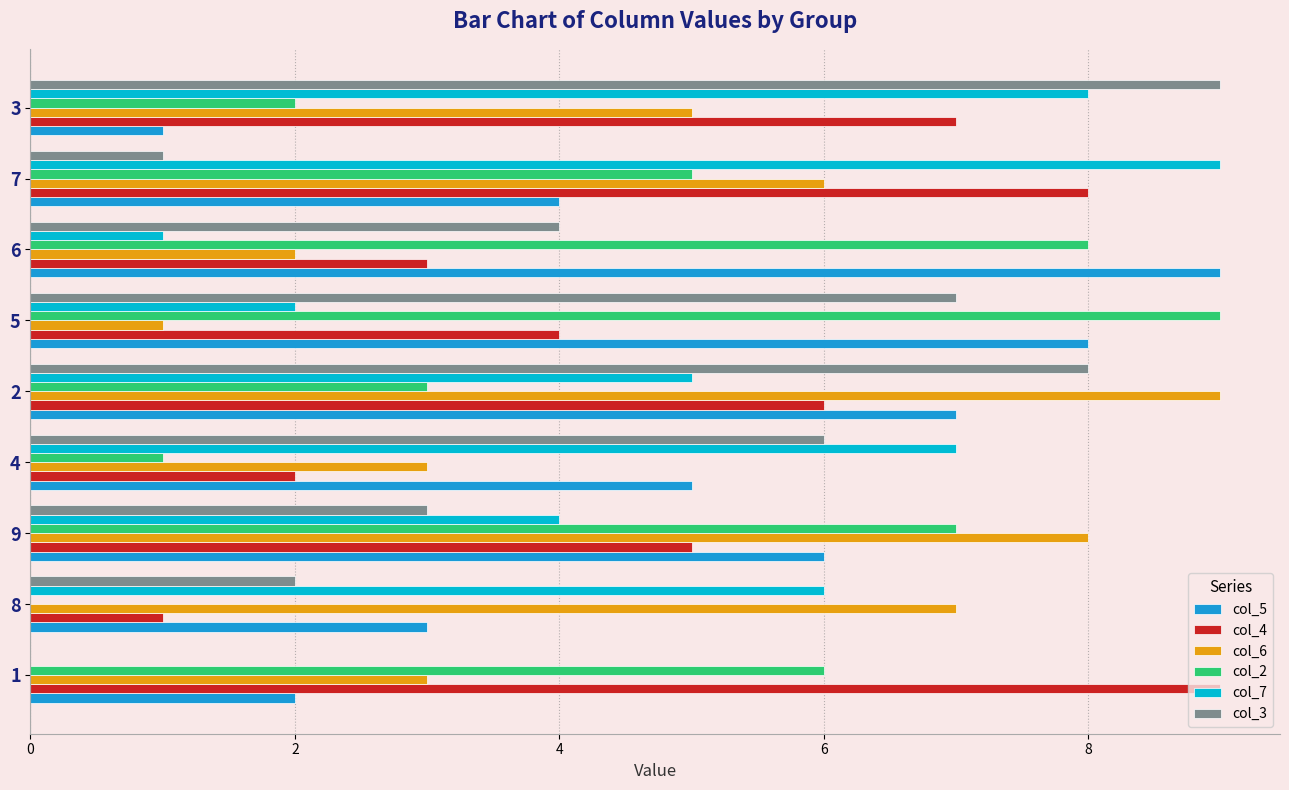

Is the value of col_4 at 3 greater than the value of col_6 at 1?

Yes